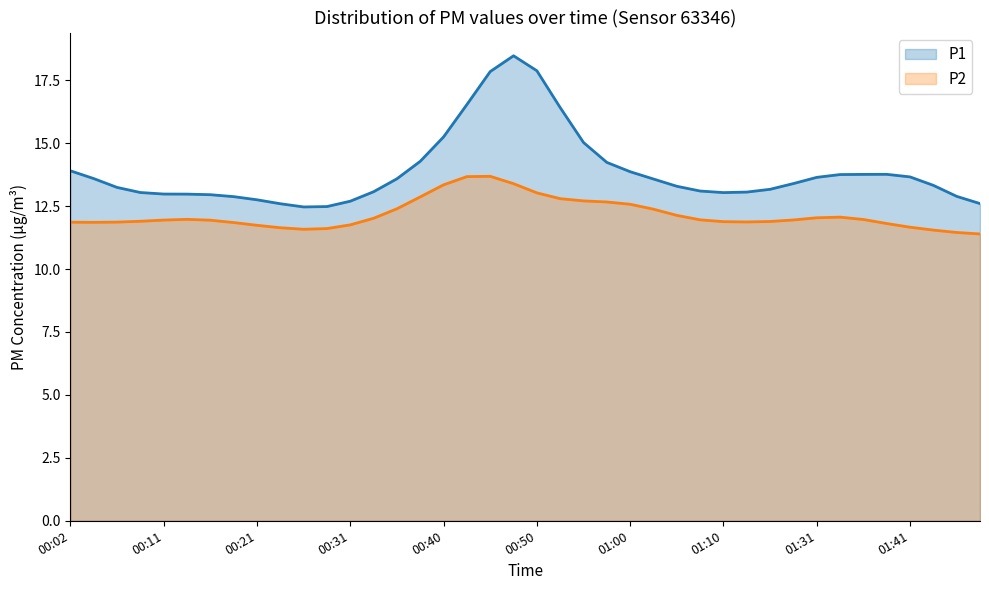

Which series has the largest range (max minus min)?

P1